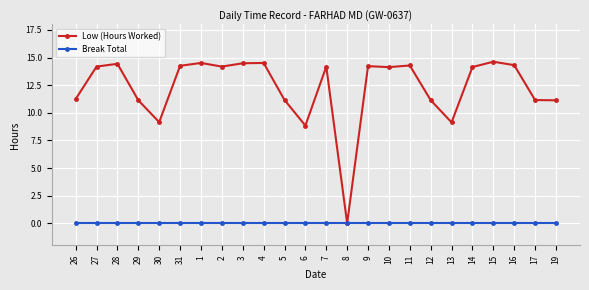

What is the difference between the Low (Hours Worked) values at 13 and 12?

2.0